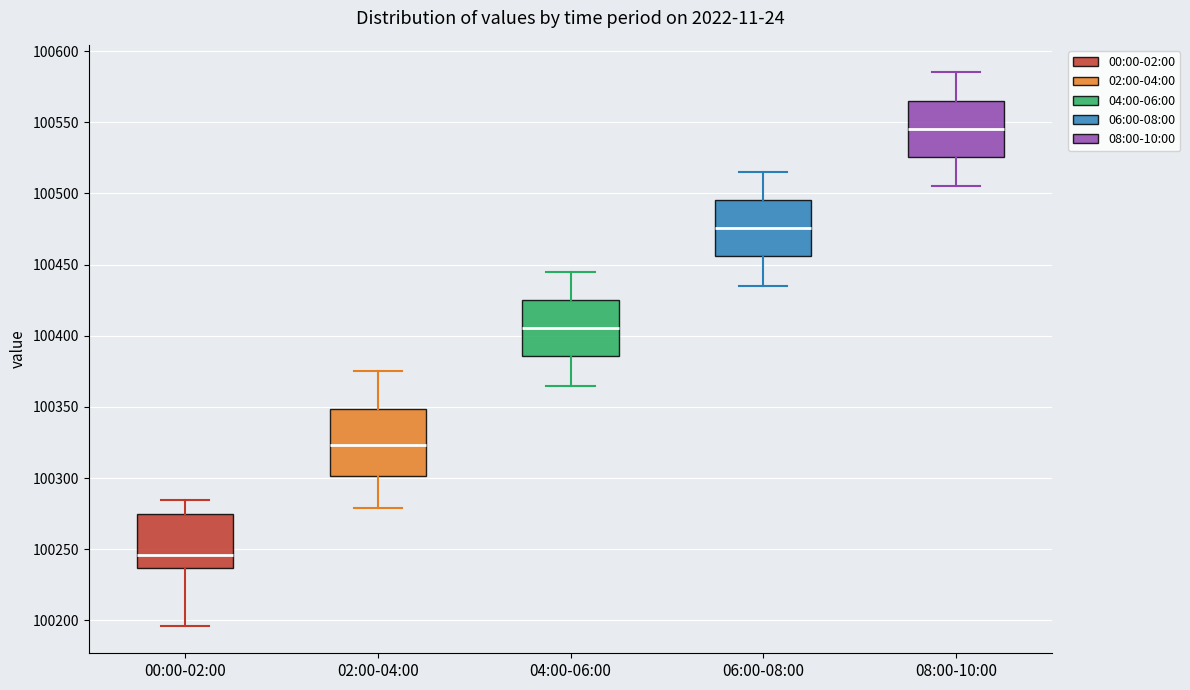

Reading left to right, read every box against the y-axis: the position of its median line, the range the box covers, and the ends of its whiskers. The values are not printed on the chart, so give them approximately, as read against the axis.

00:00-02:00: median 100245, box 100235 to 100275, whiskers 100195 to 100285
02:00-04:00: median 100325, box 100300 to 100350, whiskers 100280 to 100375
04:00-06:00: median 100405, box 100385 to 100425, whiskers 100365 to 100445
06:00-08:00: median 100475, box 100455 to 100495, whiskers 100435 to 100515
08:00-10:00: median 100545, box 100525 to 100565, whiskers 100505 to 100585